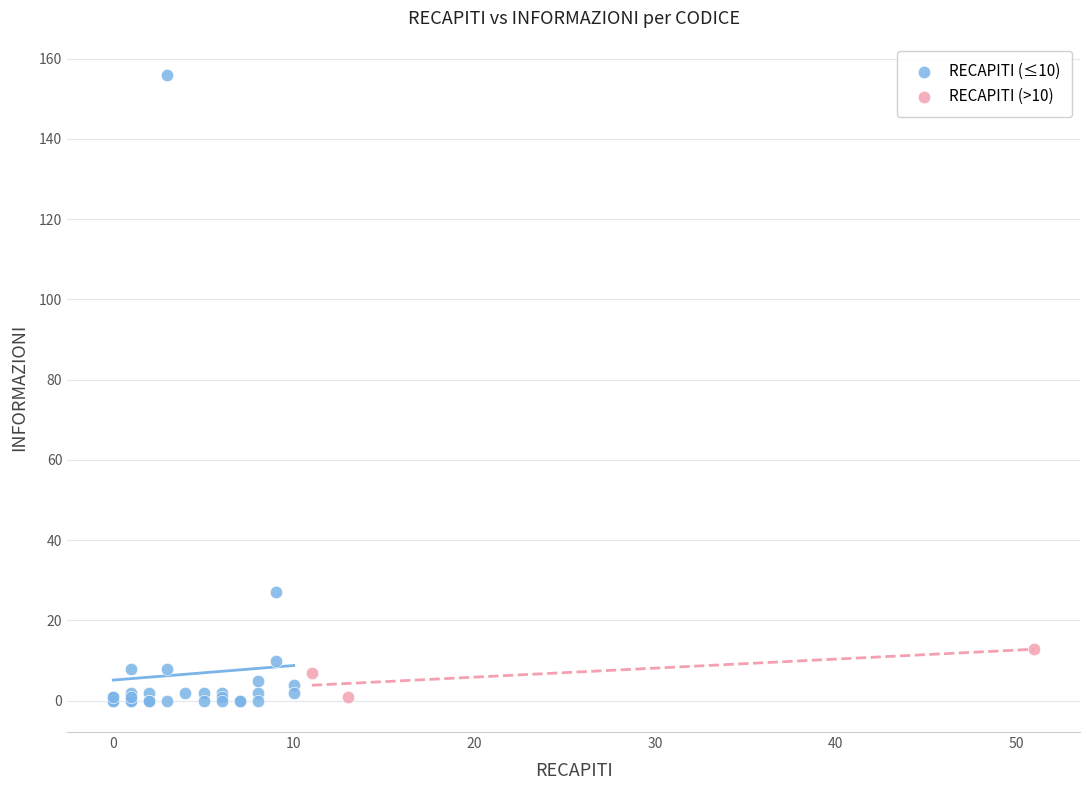

Which series reaches the maximum Y coordinate?

RECAPITI (≤10)